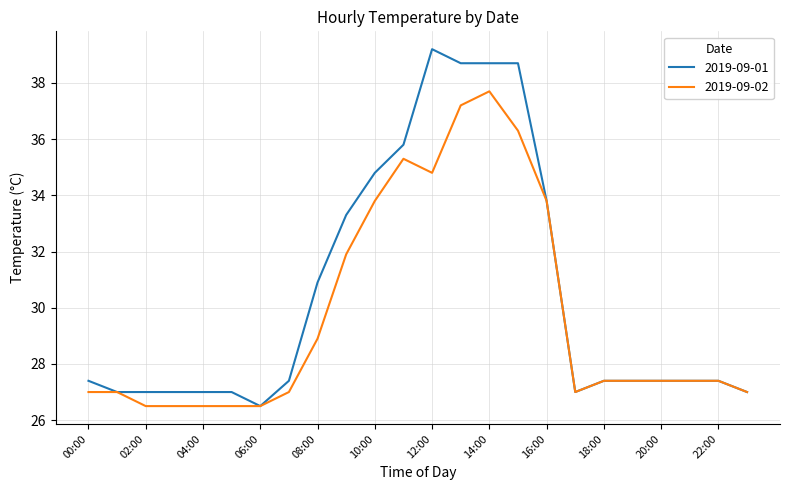

Which series has the widest spread of values?

2019-09-01